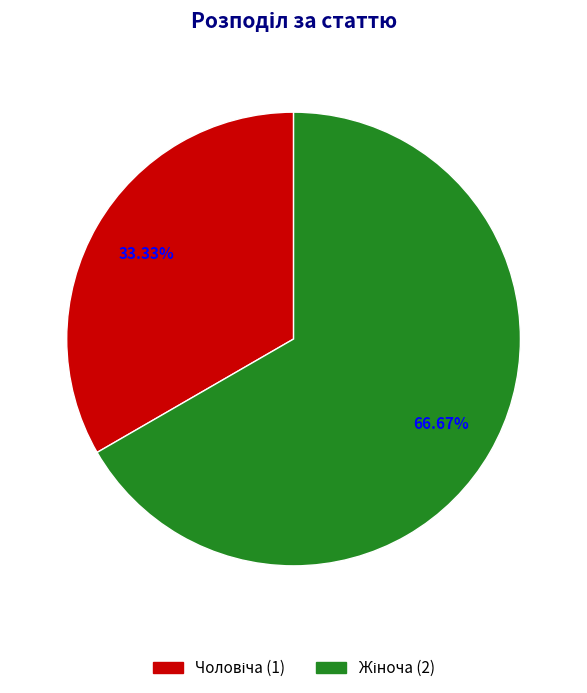

Is there any slice that represents more than half of the pie?

Yes